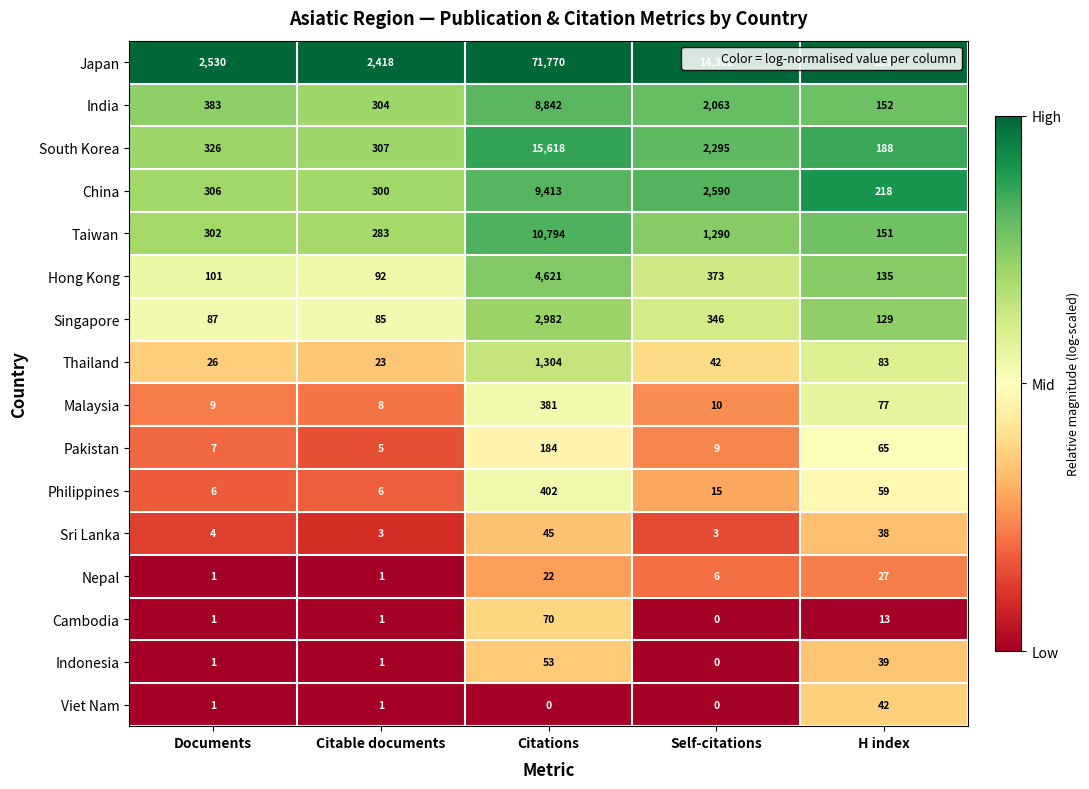

Rank the series by their maximum value, from lowest to highest.

Nepal, Viet Nam, Sri Lanka, Indonesia, Cambodia, Pakistan, Malaysia, Philippines, Thailand, Singapore, Hong Kong, India, China, Taiwan, South Korea, Japan